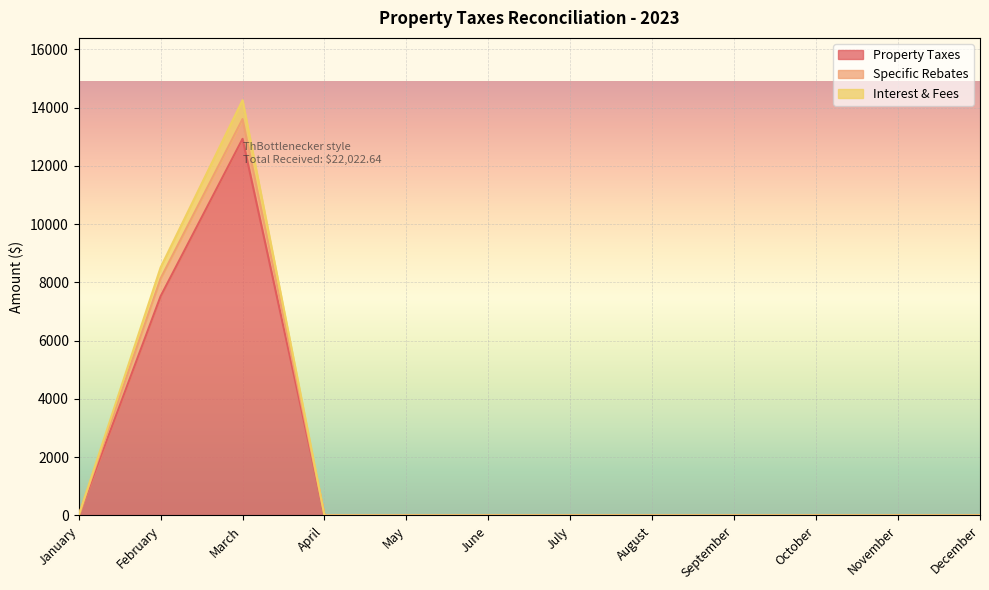

At which label is Property Taxes closest to 6466?

February